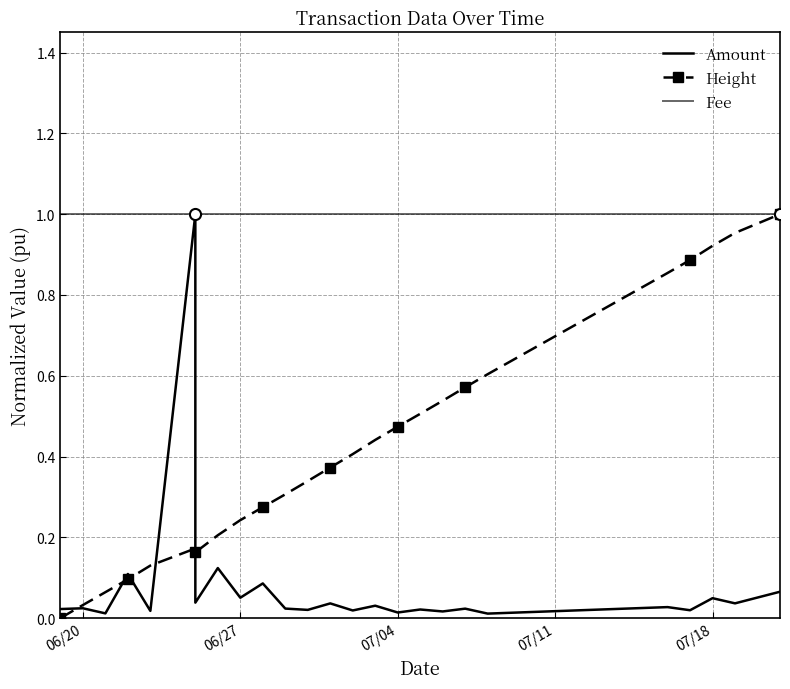

Reading left to right, what are all the values shown in this chart?

Amount: 0.0	0.0	0.0	0.1	0.0	1.0	0.0	0.1	0.1	0.1	0.0	0.0	0.0	0.0	0.0	0.0	0.0	0.0	0.0	0.0	0.0	0.0	0.0	0.0	0.1
Height: 0.0	0.0	0.1	0.1	0.1	0.2	0.2	0.2	0.2	0.3	0.3	0.3	0.4	0.4	0.4	0.5	0.5	0.5	0.6	0.6	0.9	0.9	0.9	1.0	1.0
Fee: 1.0	1.0	1.0	1.0	1.0	1.0	1.0	1.0	1.0	1.0	1.0	1.0	1.0	1.0	1.0	1.0	1.0	1.0	1.0	1.0	1.0	1.0	1.0	1.0	1.0